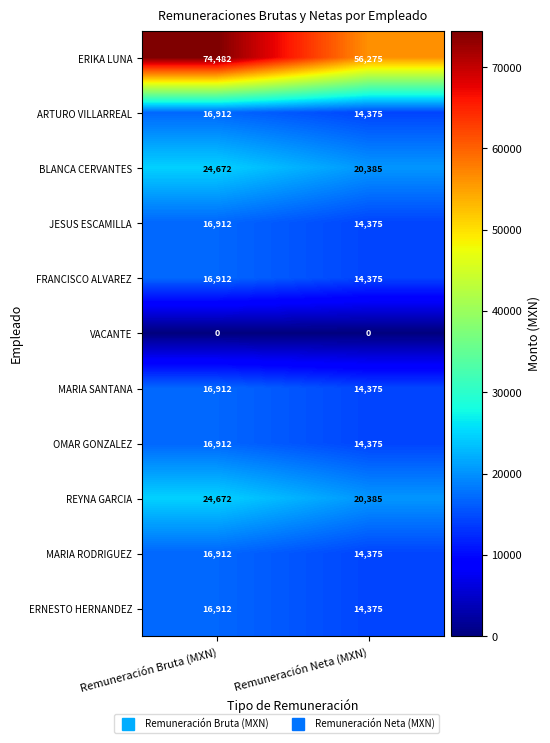

What value does the REYNA GARCIA series have at Remuneración Bruta (MXN)?

24672